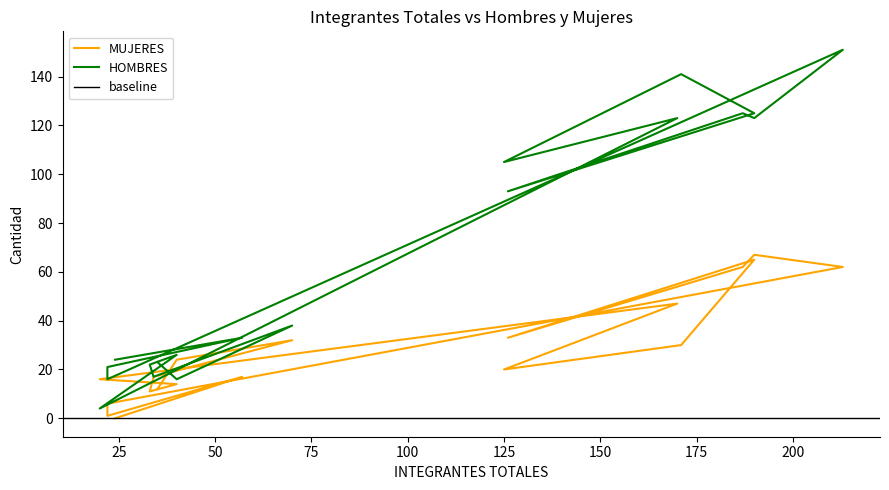

At which label does MUJERES reach its minimum?

24